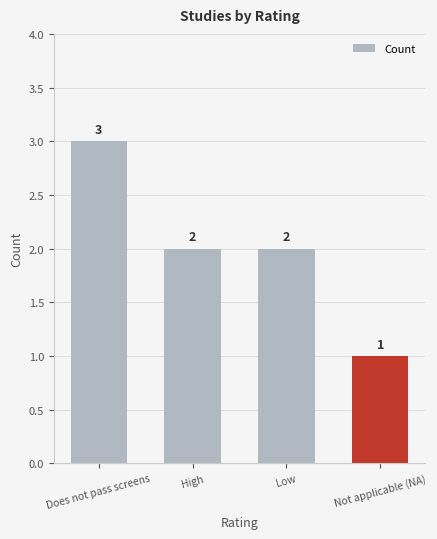

Which category has the lowest value across all series?

Not applicable (NA)